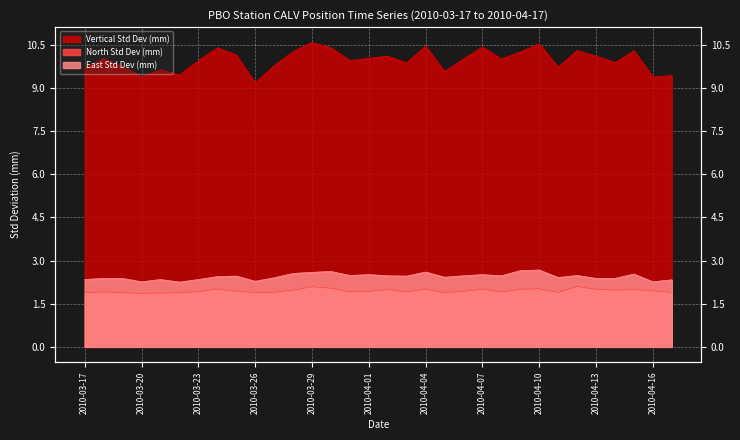

What position from the left is 2010-04-12?

27